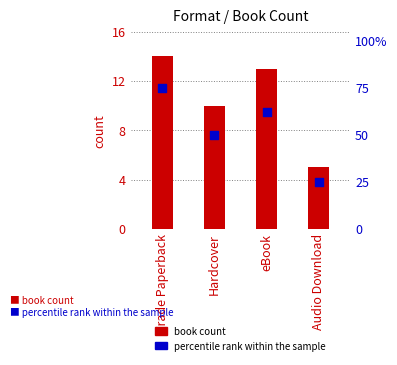

What is the total value across all series at Trade Paperback?

89